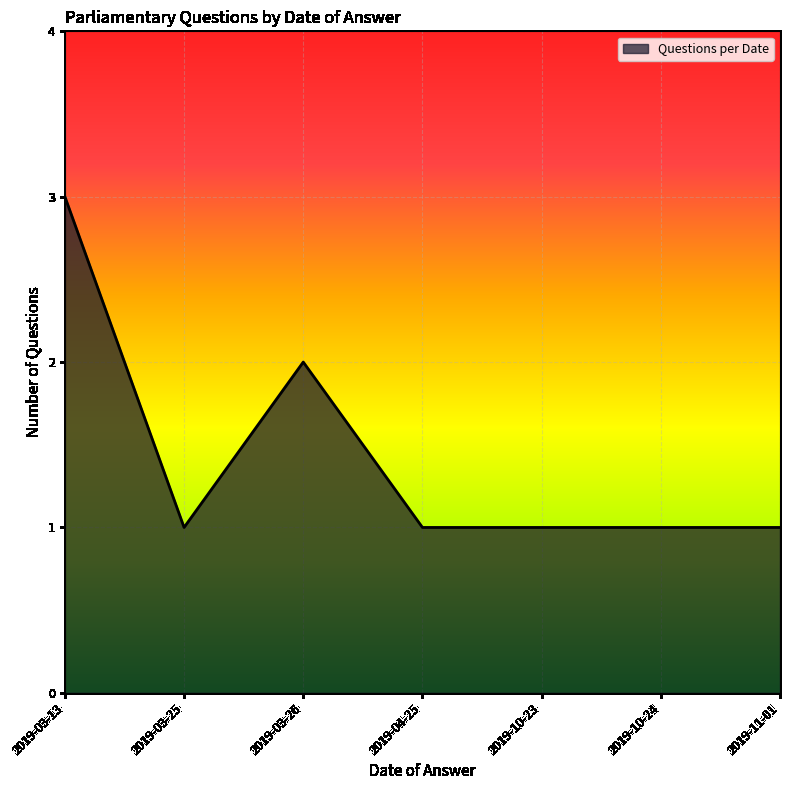

Where is the first local minimum?

2019-03-25